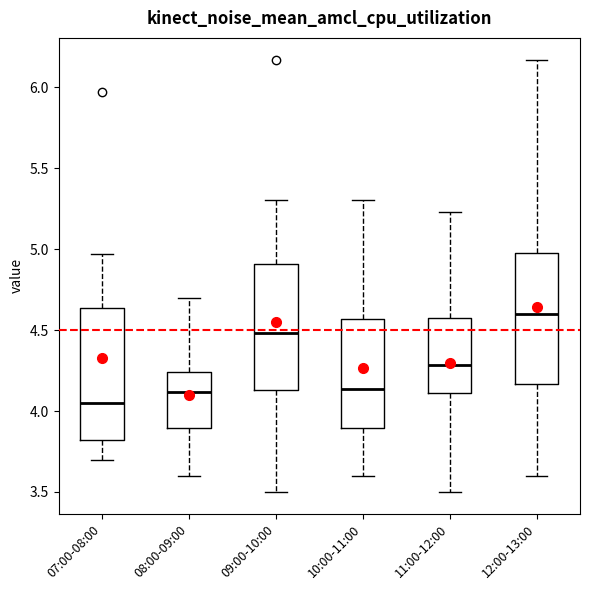

Reading left to right, transcribe this box plot: for each box, give where its median line is, the range the box spans, and where its two whiskers end, as read against the y-axis. The values are not printed on the chart, so give them approximately, as read against the axis.

07:00-08:00: median 4.05, box 3.80 to 4.65, whiskers 3.70 to 4.95
08:00-09:00: median 4.10, box 3.90 to 4.25, whiskers 3.60 to 4.70
09:00-10:00: median 4.50, box 4.15 to 4.90, whiskers 3.50 to 5.30
10:00-11:00: median 4.15, box 3.90 to 4.55, whiskers 3.60 to 5.30
11:00-12:00: median 4.30, box 4.10 to 4.55, whiskers 3.50 to 5.25
12:00-13:00: median 4.60, box 4.15 to 5.00, whiskers 3.60 to 6.15